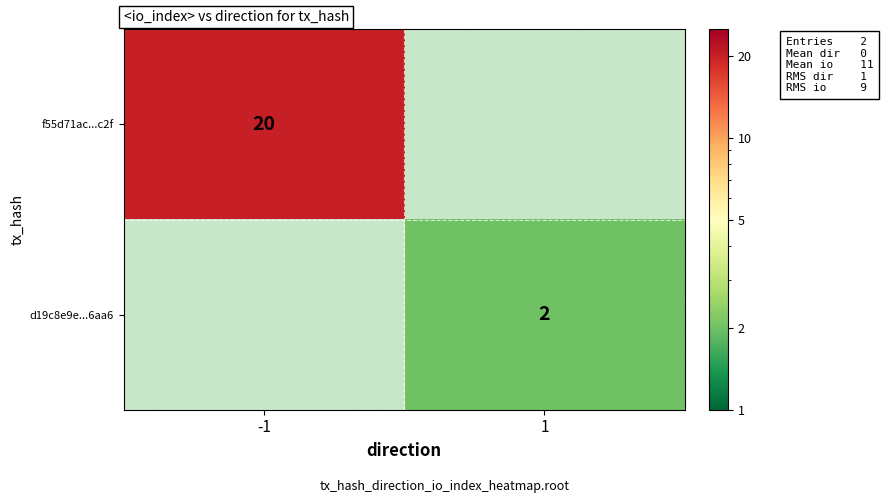

The value of f55d71ac...c2f at -1 is 30.4. True or false?

False